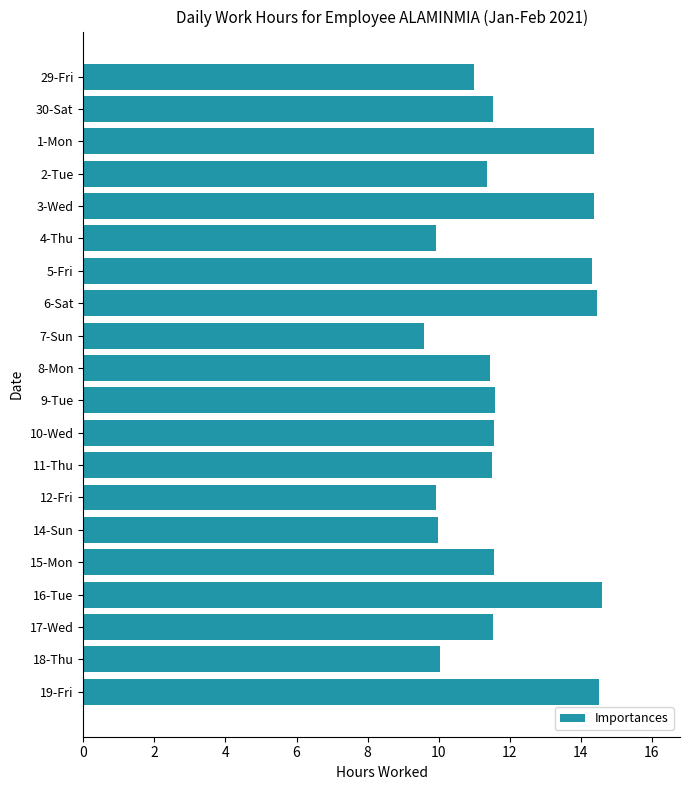

Count the number of categories in the chart.

20